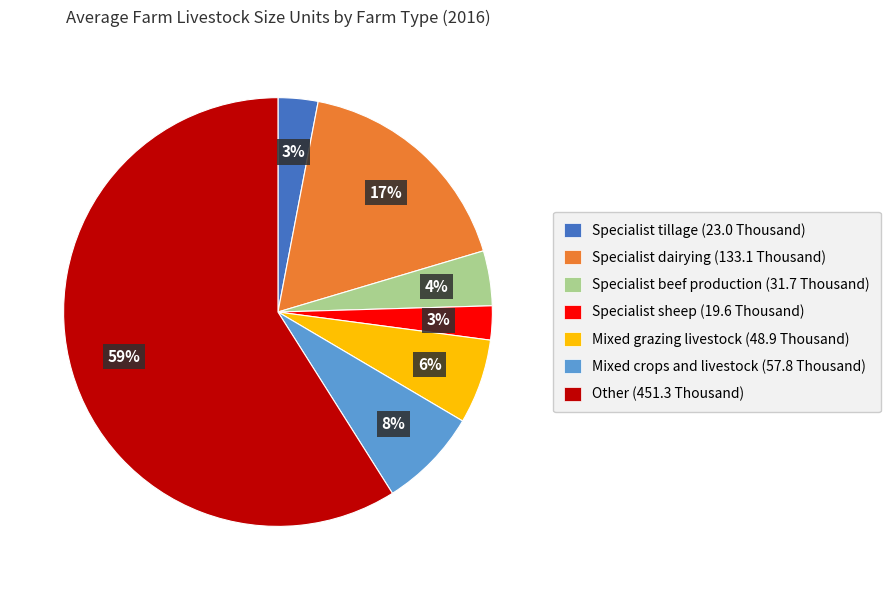

What is the ratio of the value at Mixed crops and livestock to the value at Other?

0.1